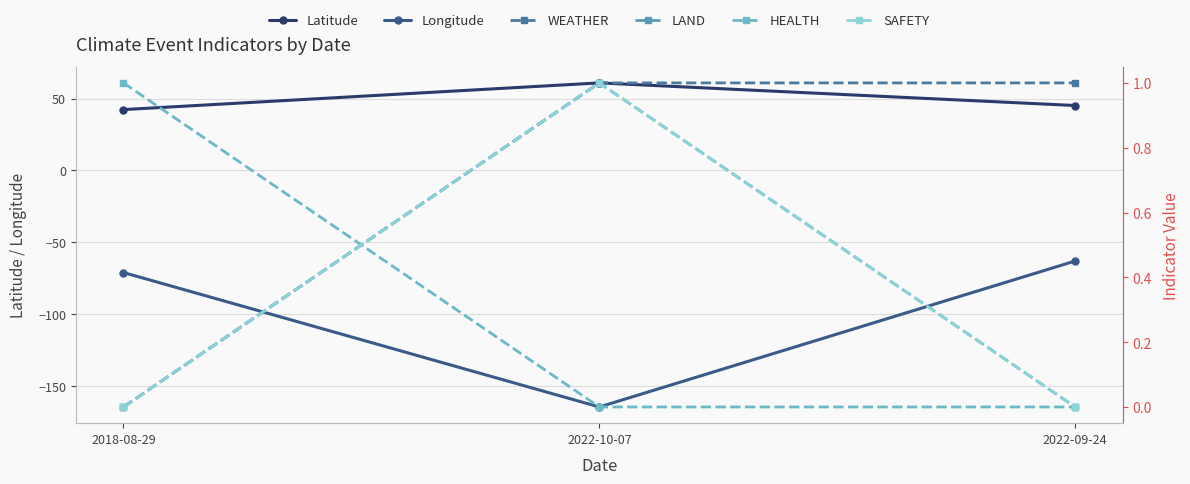

How many positive values does the HEALTH series have?

1